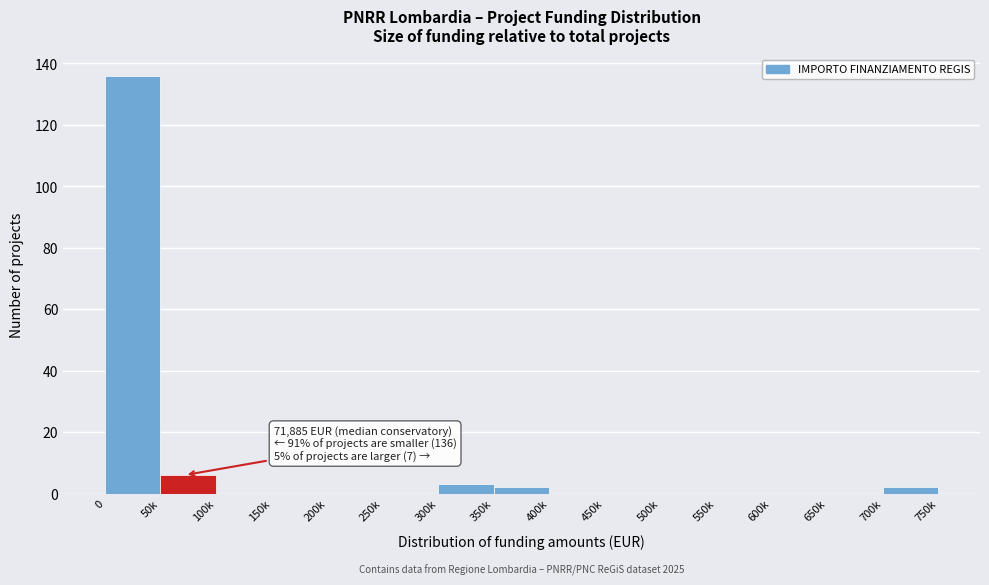

Reading left to right, what are all the values shown in this chart?

0=136	50k=6	100k=0	150k=0	200k=0	250k=0	300k=3	350k=2	400k=0	450k=0	500k=0	550k=0	600k=0	650k=0	700k=2